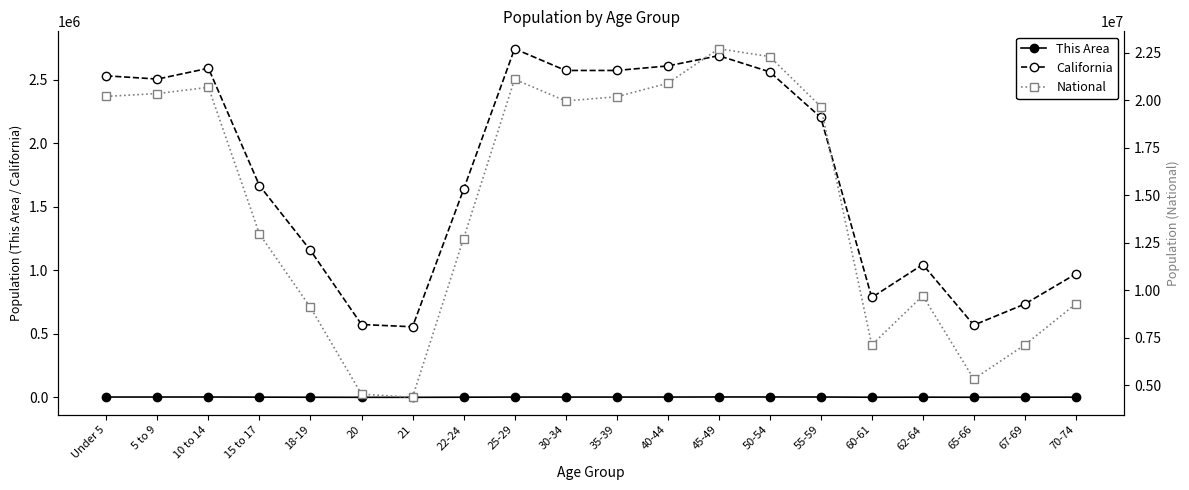

What is the difference between the National values at 62-64 and 35-39?

10475445